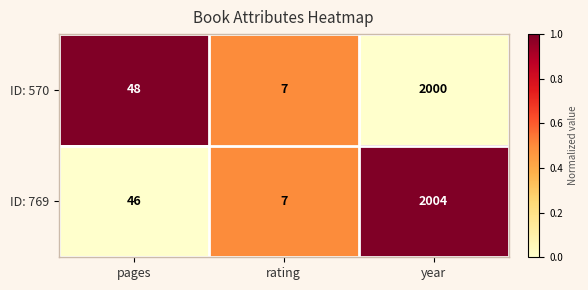

True or false: ID: 570 has a value of 48 at pages.

True